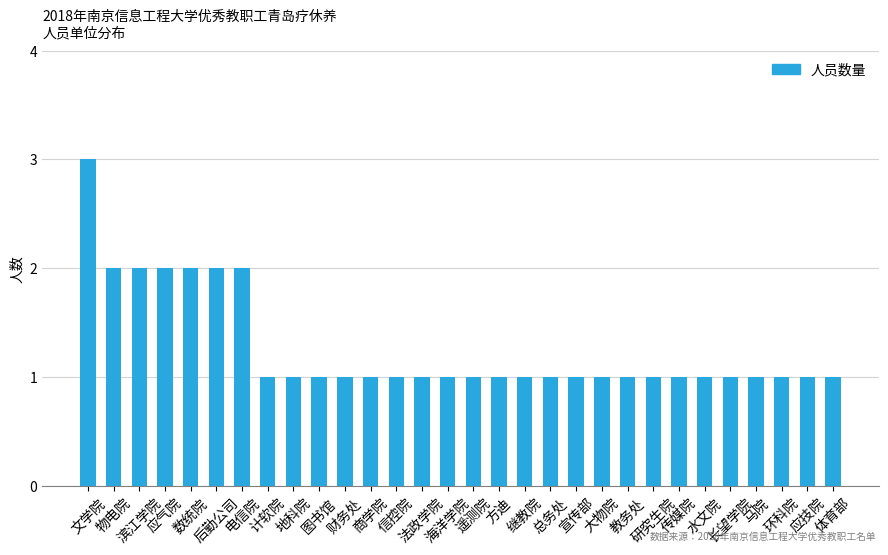

What is the sum of all values?

38